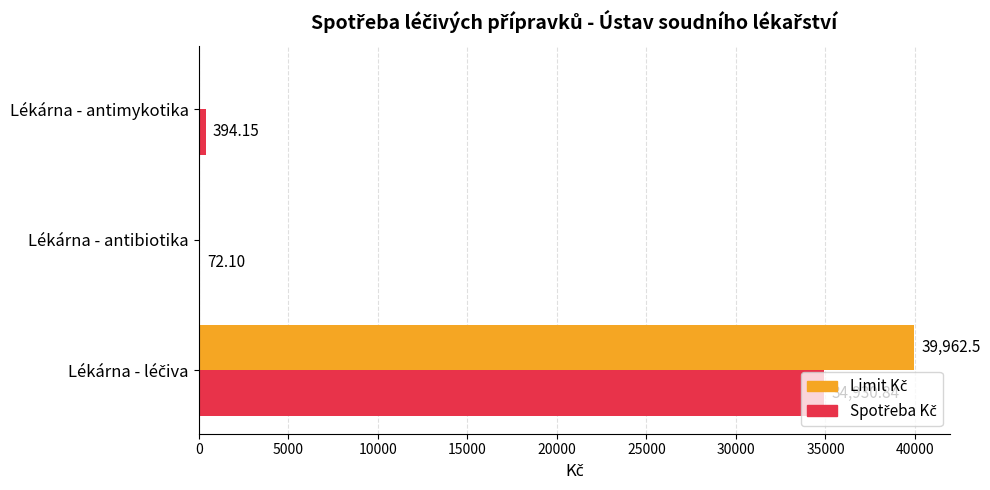

What is the total value across all series at Lékárna - antibiotika?

72.1